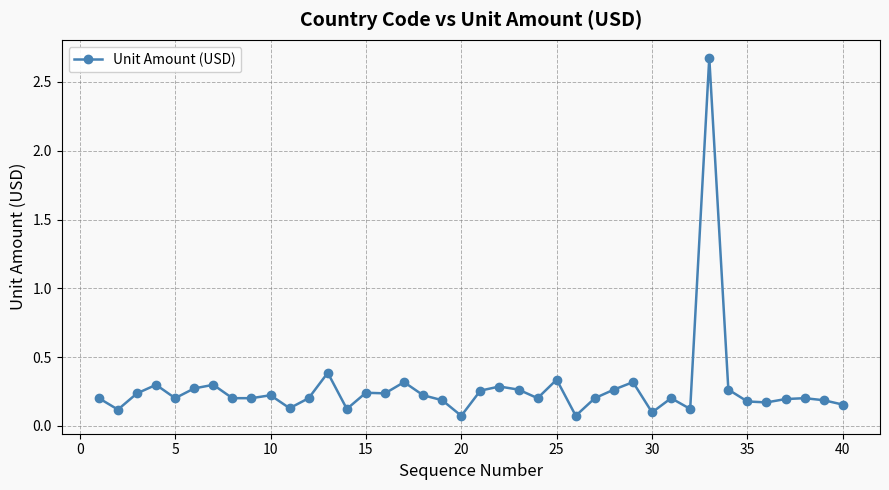

What is the greatest value displayed?

2.7